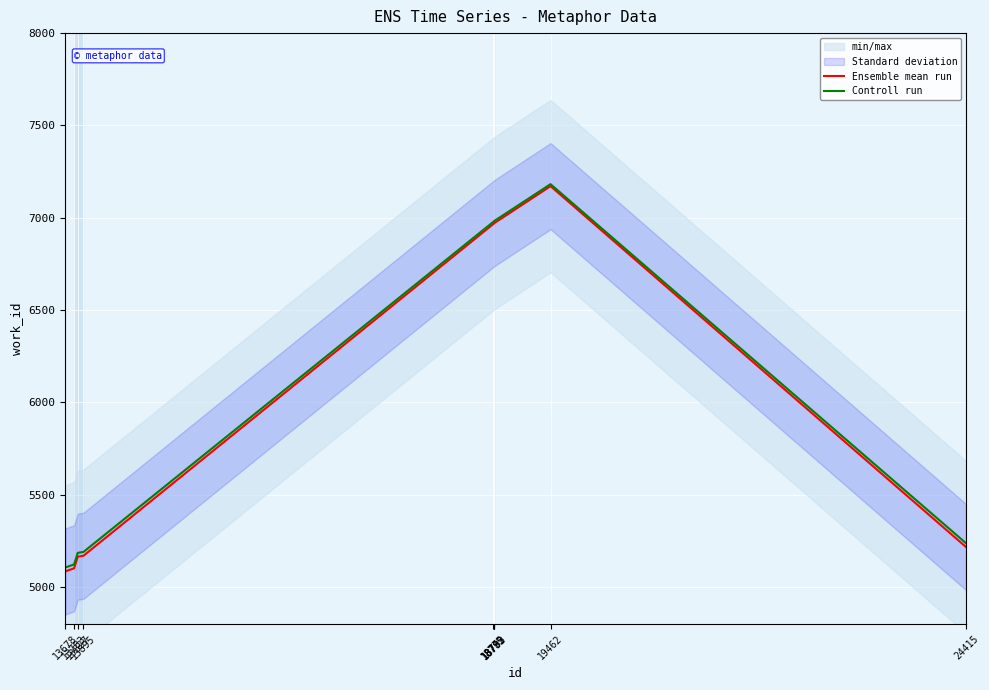

True or false: Controll run and Ensemble mean run intersect in this chart.

False